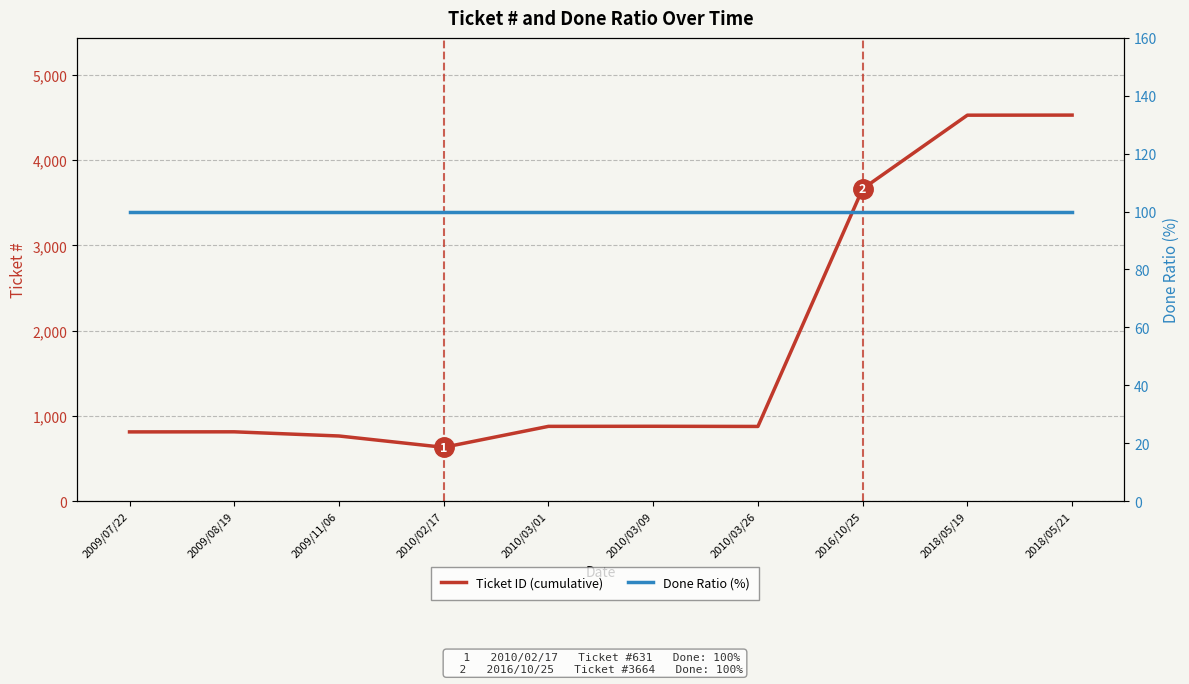

True or false: Ticket ID and Done Ratio (%) cross at least once.

False